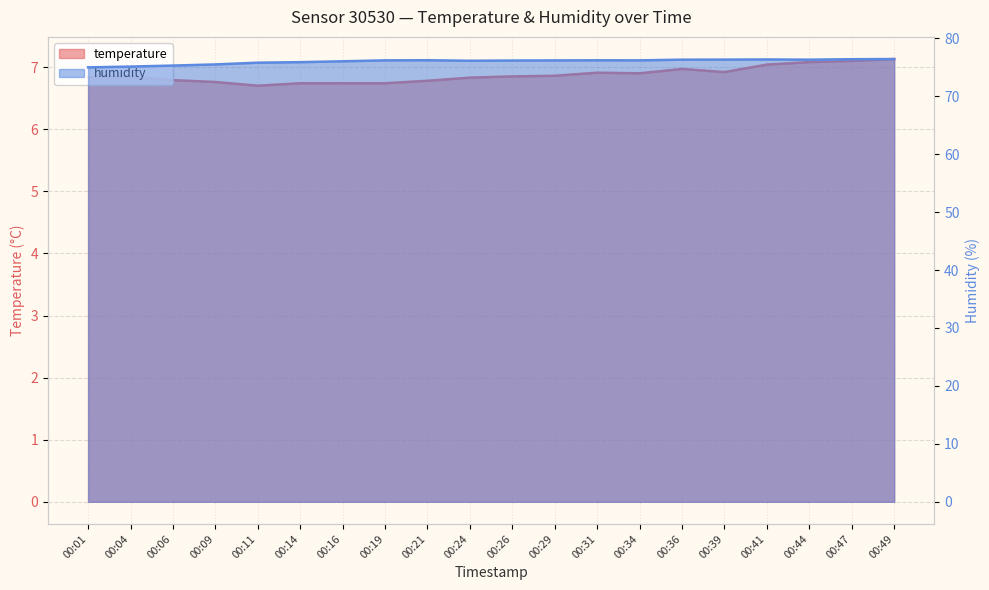

What is the average value of the temperature series?

6.9